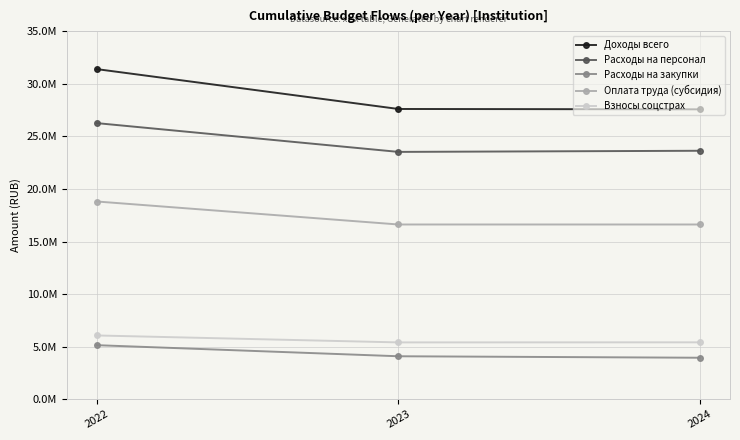

Which category has the highest value across all series?

2022